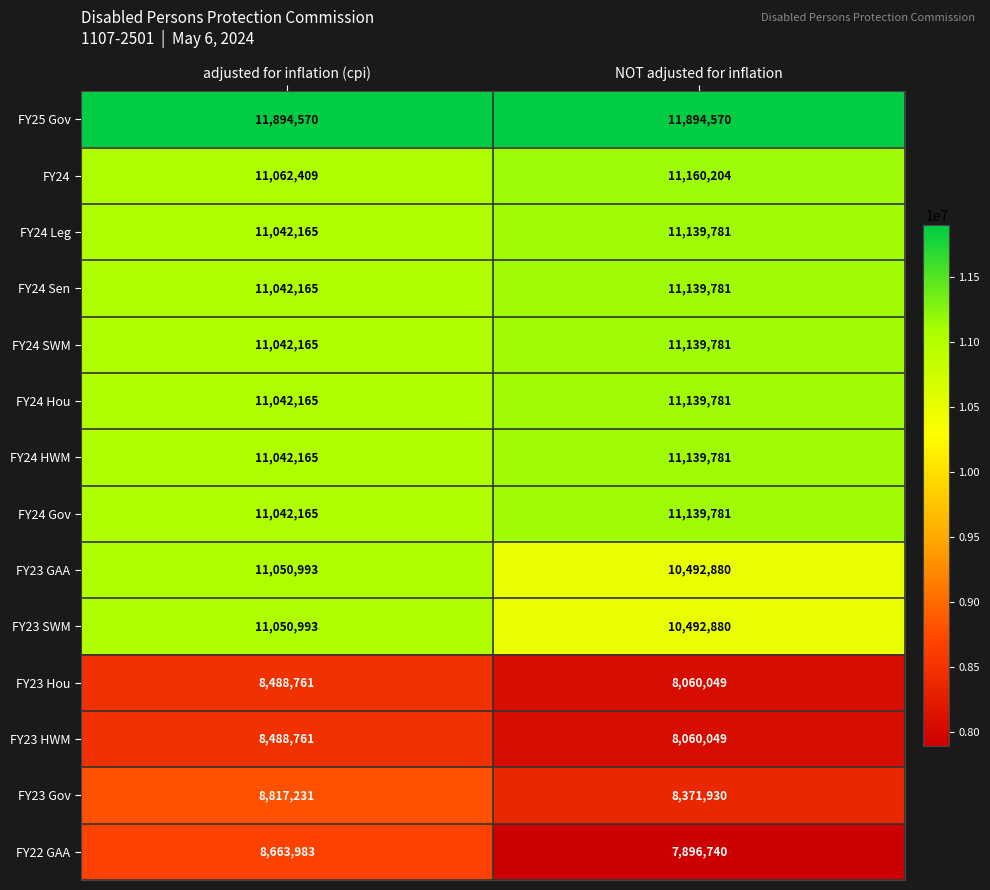

Which series changed the most between adjusted for inflation (cpi) and NOT adjusted for inflation?

FY22 GAA